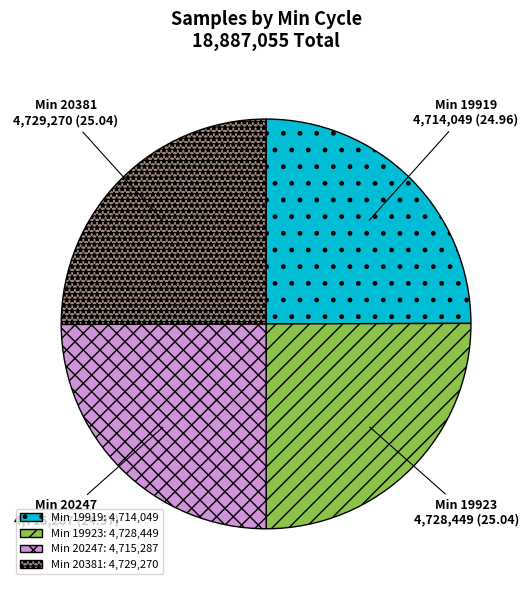

Is there any slice that represents more than half of the pie?

No